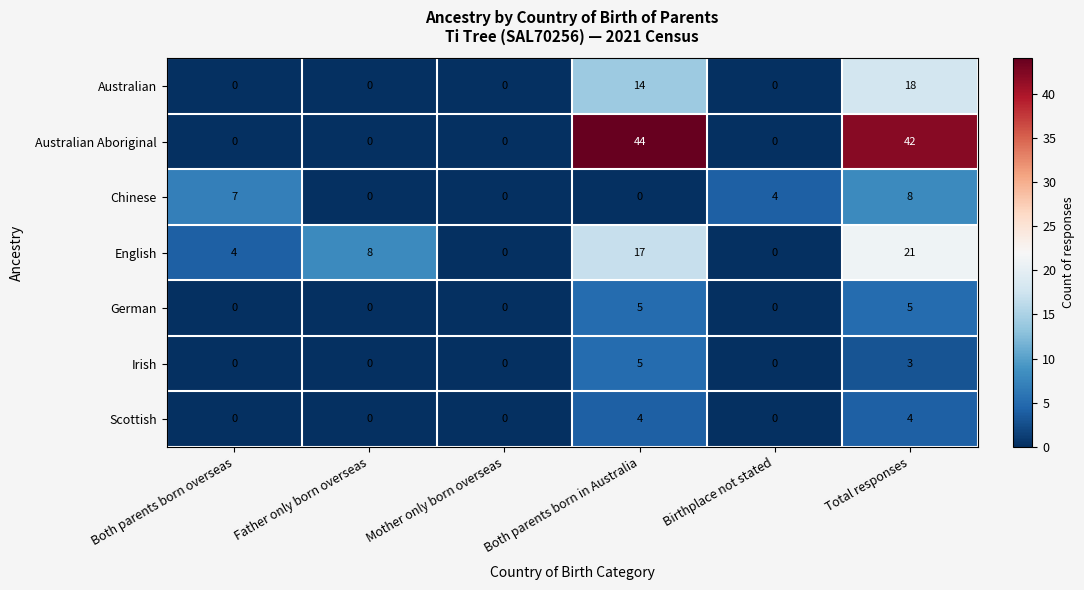

What value does the Chinese series have at Birthplace not stated?

4